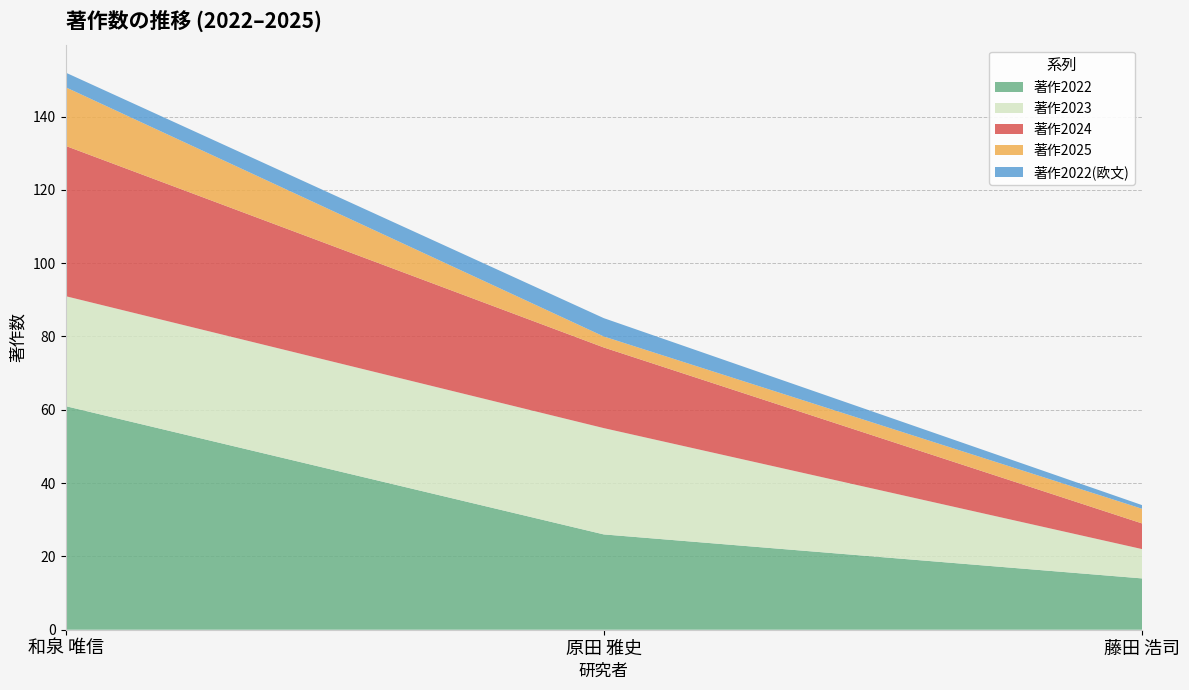

Reading left to right, transcribe all the data shown in this chart.

著作2022: 61	26	14
著作2023: 30	29	8
著作2024: 41	22	7
著作2025: 16	3	4
著作2022(欧文): 4	5	1